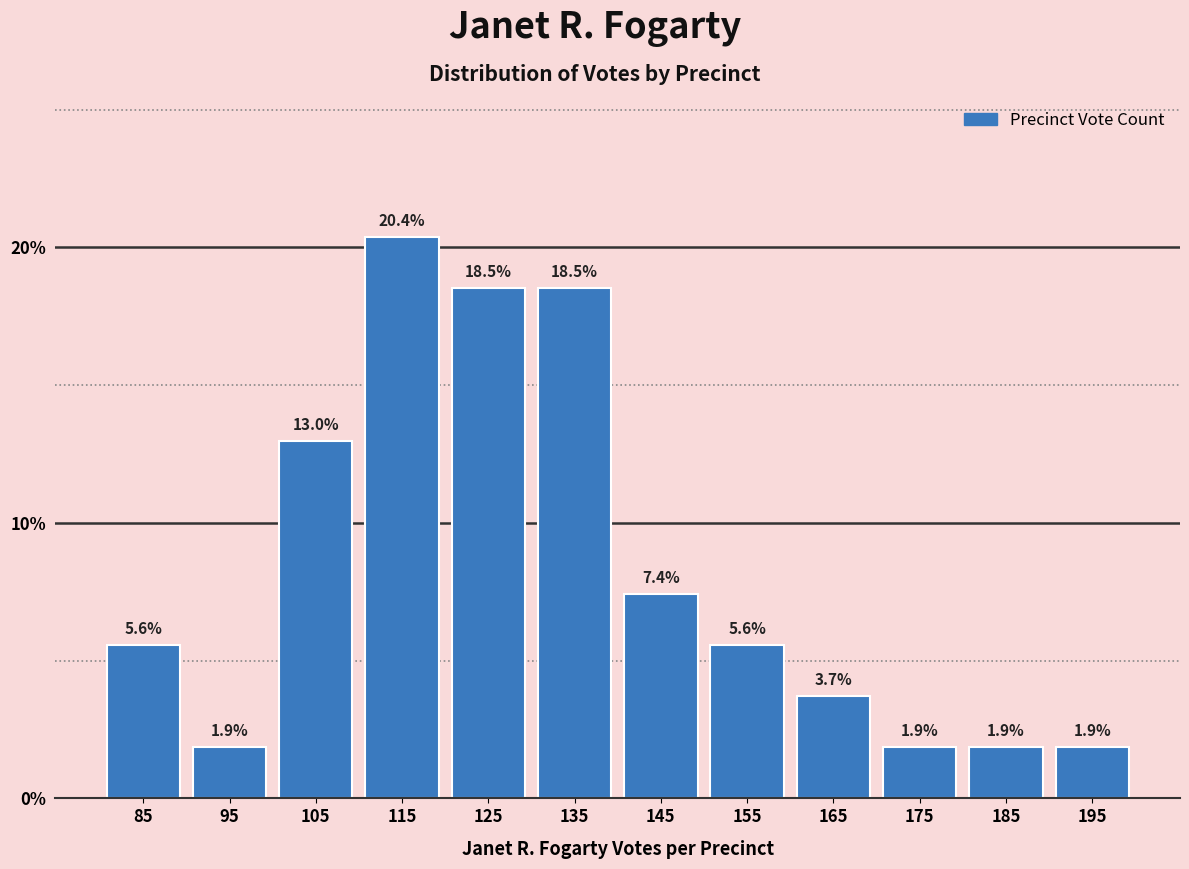

Which range on the x-axis has the tallest bar?

110 to 120